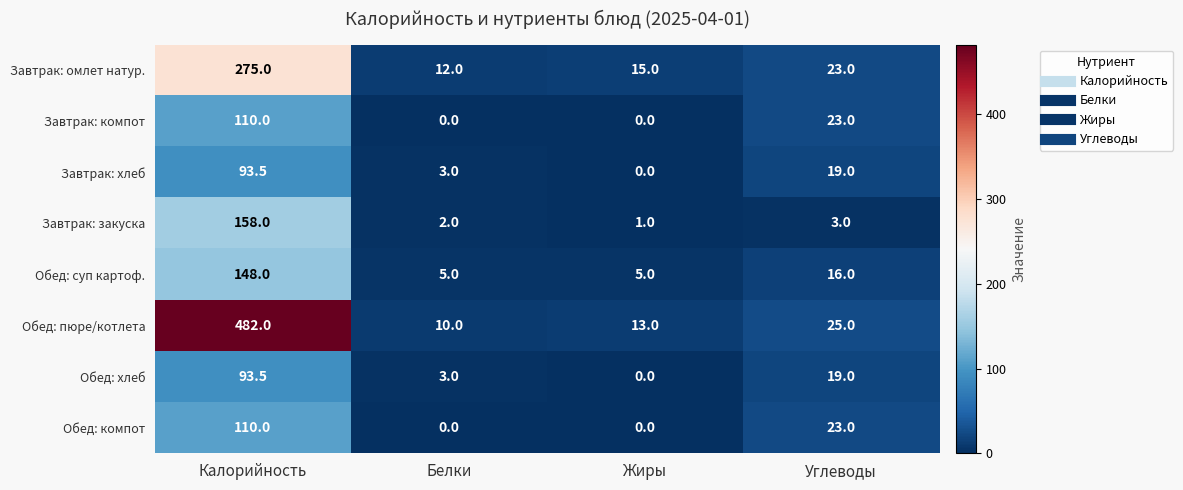

What is the total value across all series at Калорийность?

1470.0